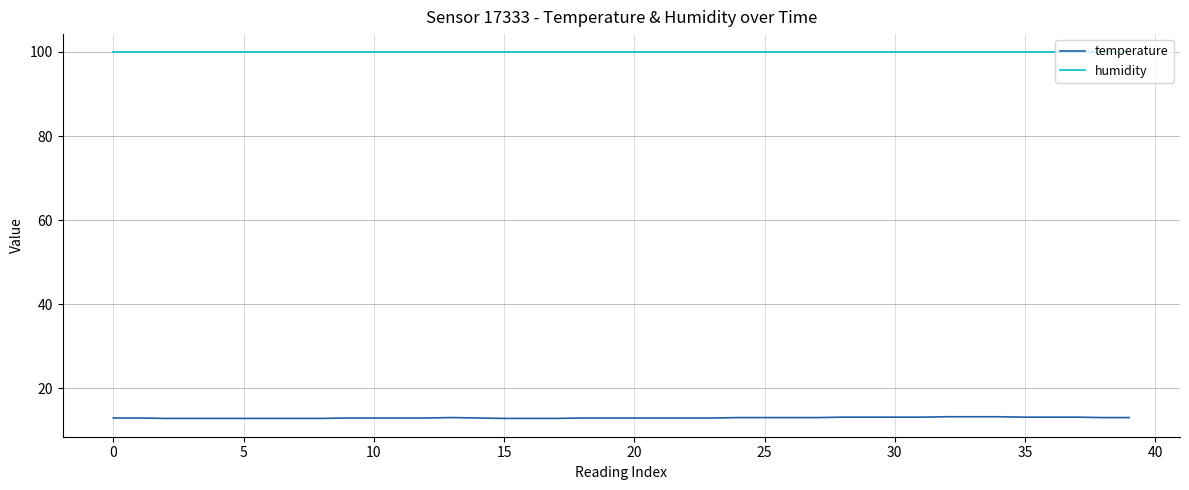

True or false: temperature and humidity cross at least once.

False